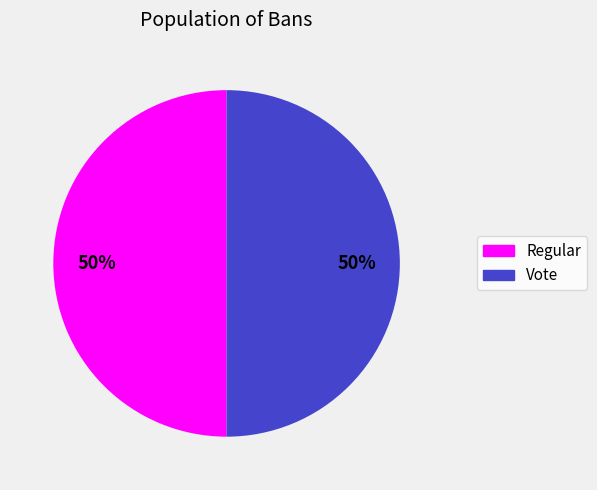

Is it true that Regular is 45% of the pie?

False